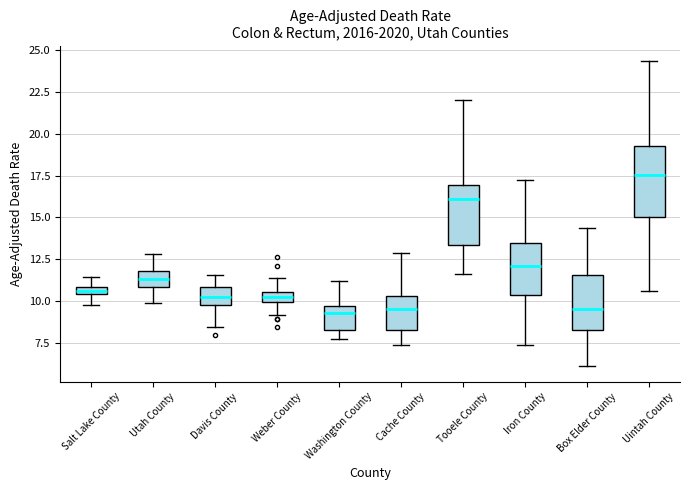

Where does the lower whisker of the box for Davis County end on the y-axis? The values are not printed on the chart, so give them approximately, as read against the axis.

8.5